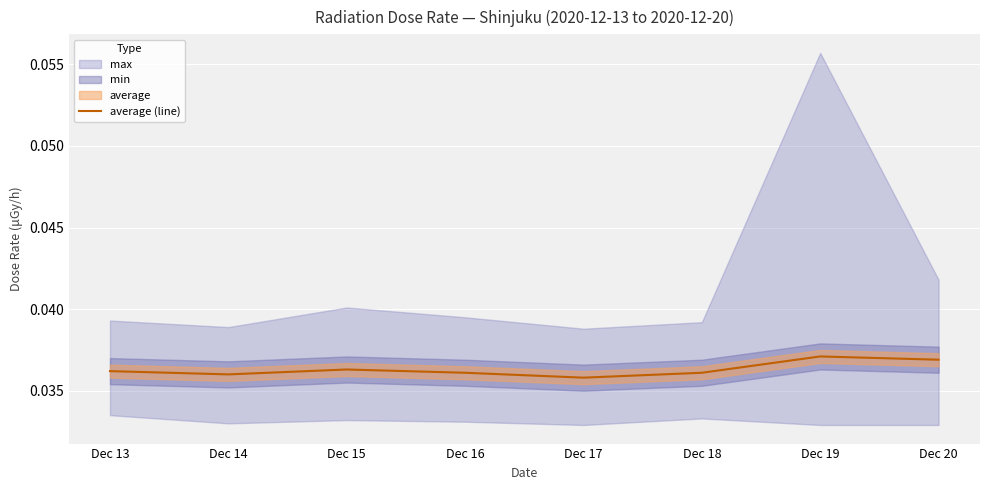

Reading left to right, what are all the values shown in this chart?

Dec 13=0.0	Dec 14=0.0	Dec 15=0.0	Dec 16=0.0	Dec 17=0.0	Dec 18=0.0	Dec 19=0.0	Dec 20=0.0